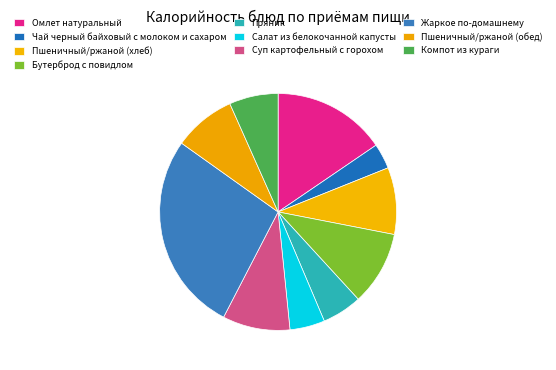

True or false: Омлет натуральный accounts for 24% of the total.

False